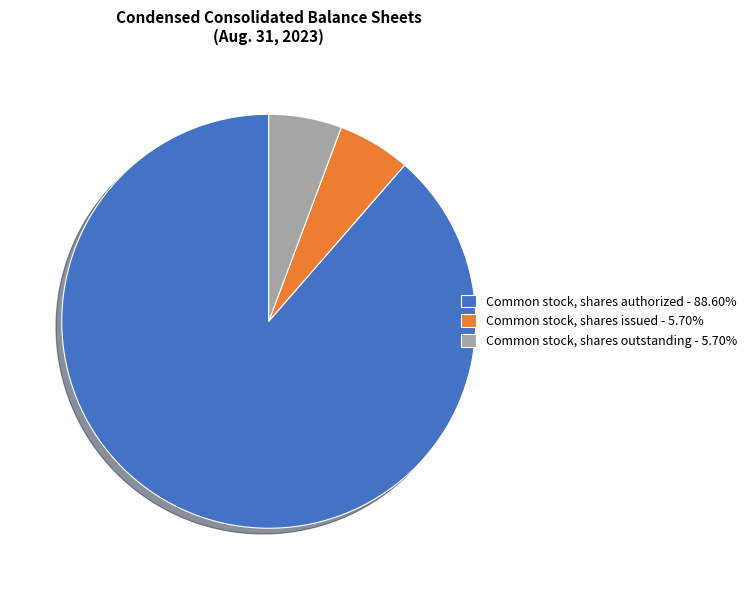

How many segments does this pie chart have?

3